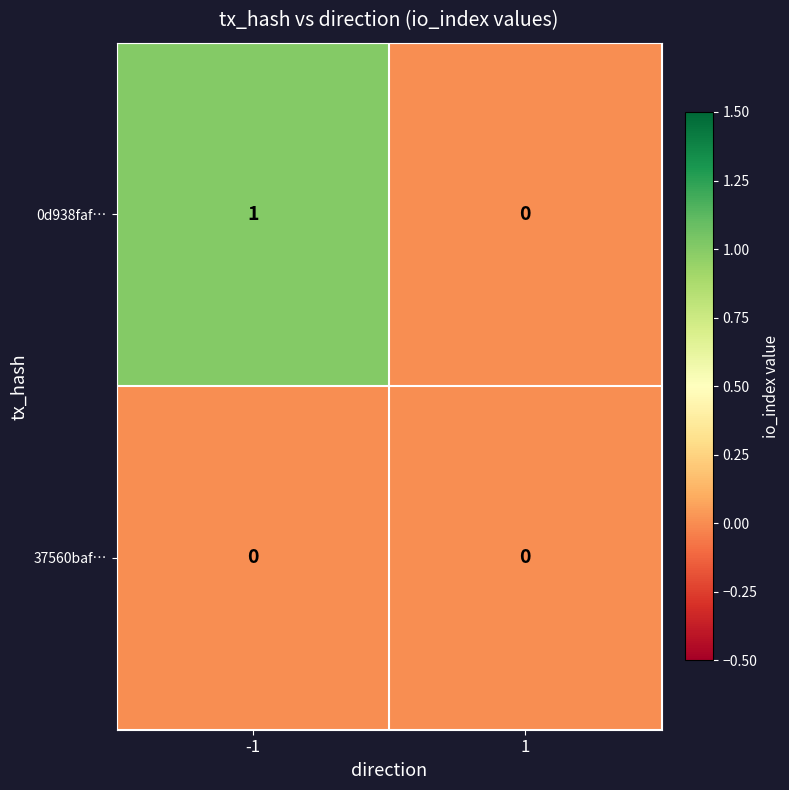

List the series in order of their overall mean, highest first.

0d938faf…, 37560baf…